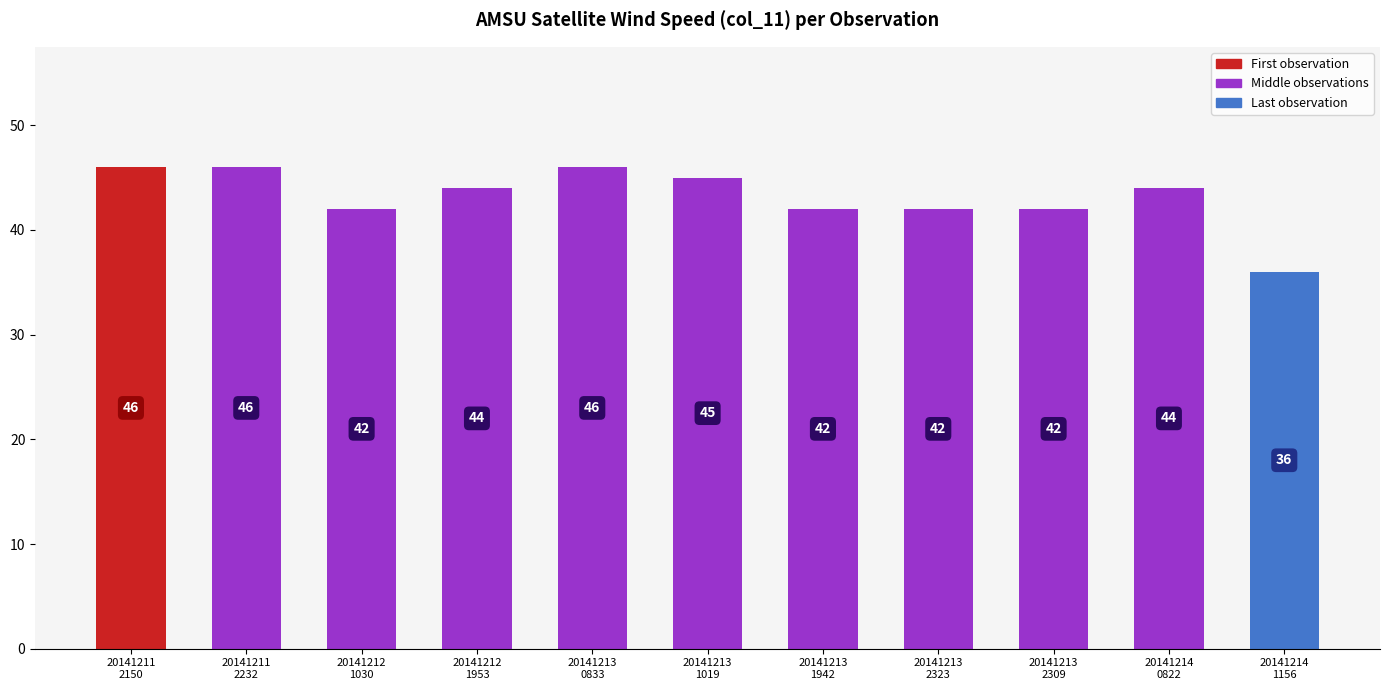

What is the label of the 10th bar from the right?

20141211
2232